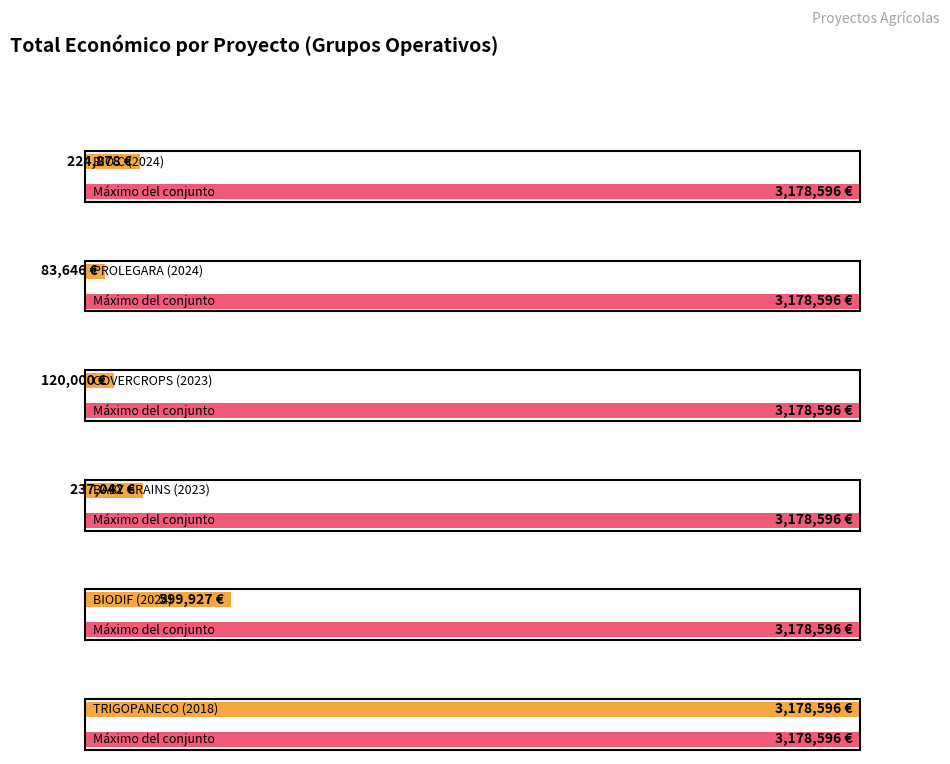

The chart shows a value of 599927 at BIODIF (2024). True or false?

True